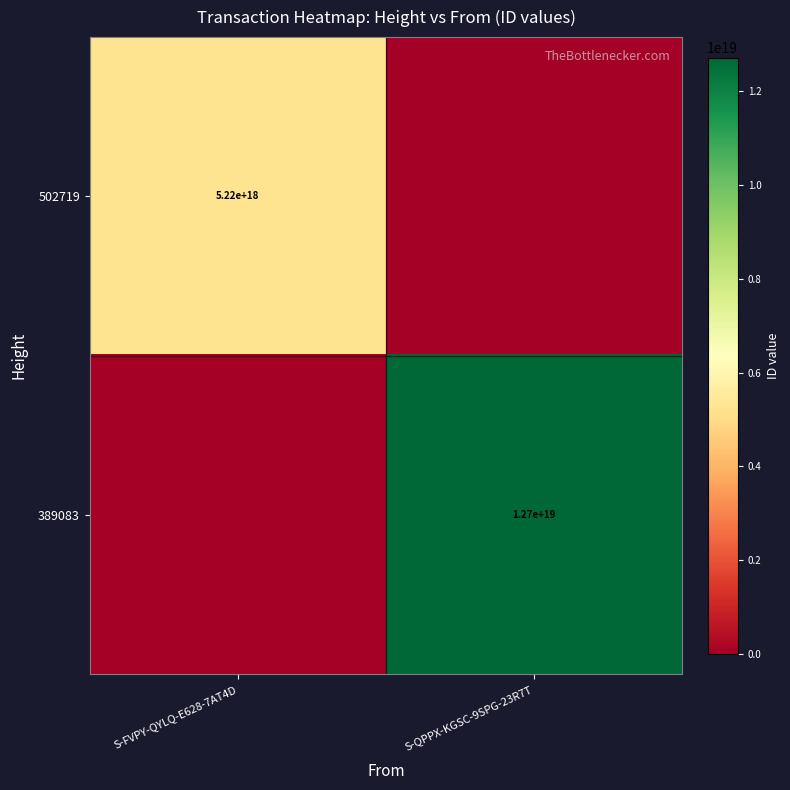

True or false: 502719 has a value of 5220000000000000000 at S-FVPY-QYLQ-E628-7AT4D.

True